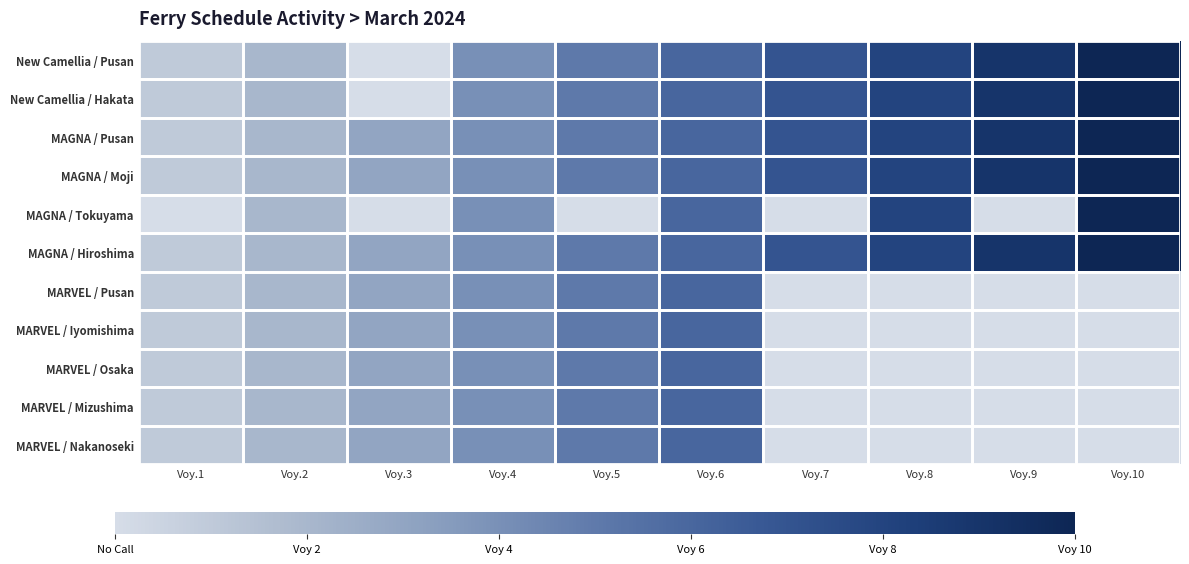

At how many categories does at least one series exceed 4?

6